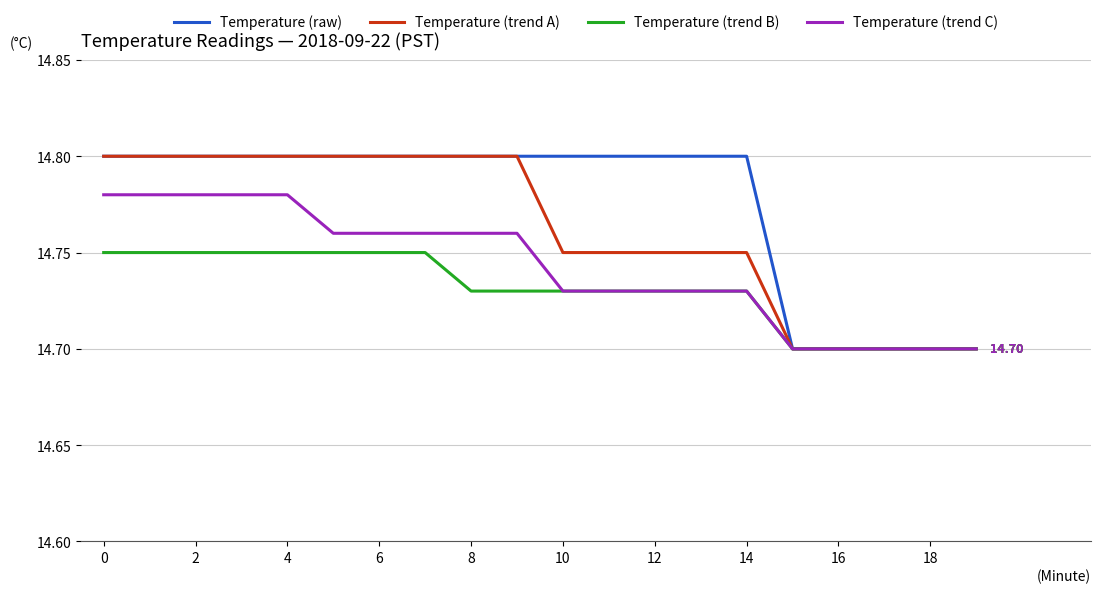

List the series in order of their overall mean, lowest first.

Temperature (trend B), Temperature (trend C), Temperature (trend A), Temperature (raw)